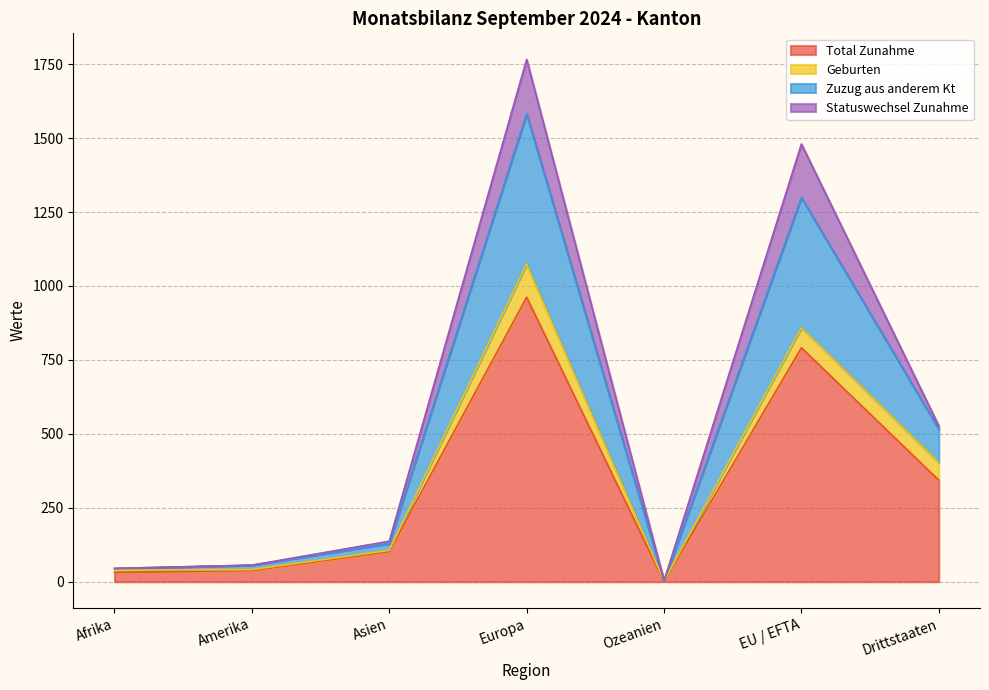

At which label does Total Zunahme reach its peak?

Europa